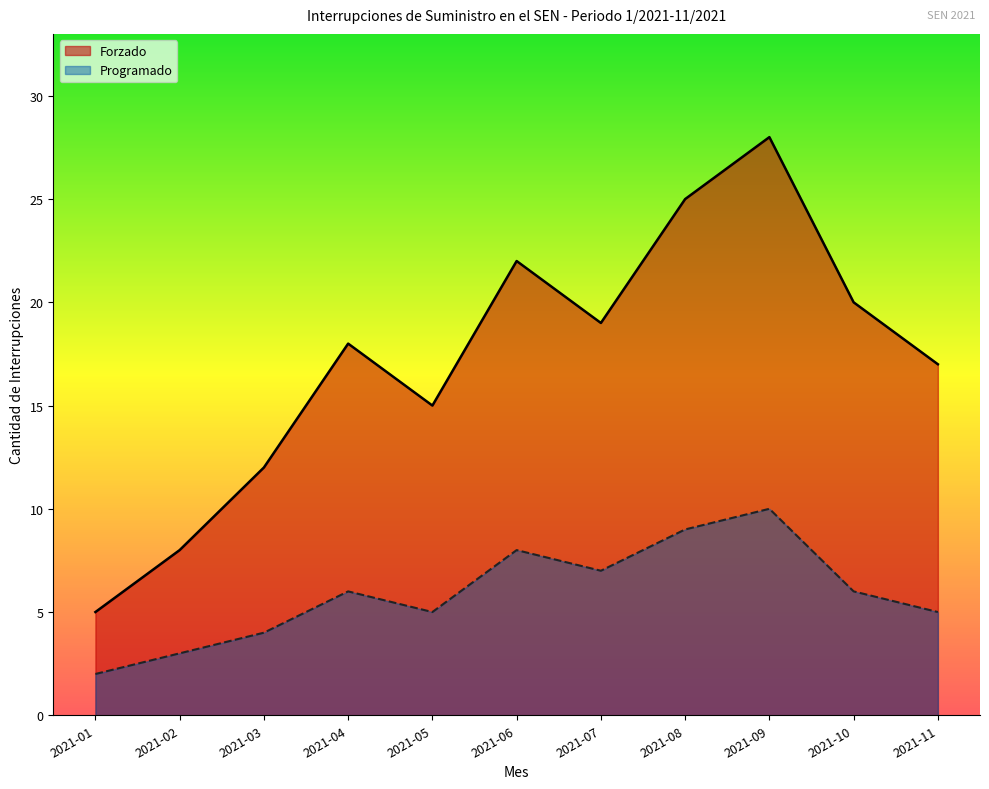

Which series has the largest total across all categories?

Forzado